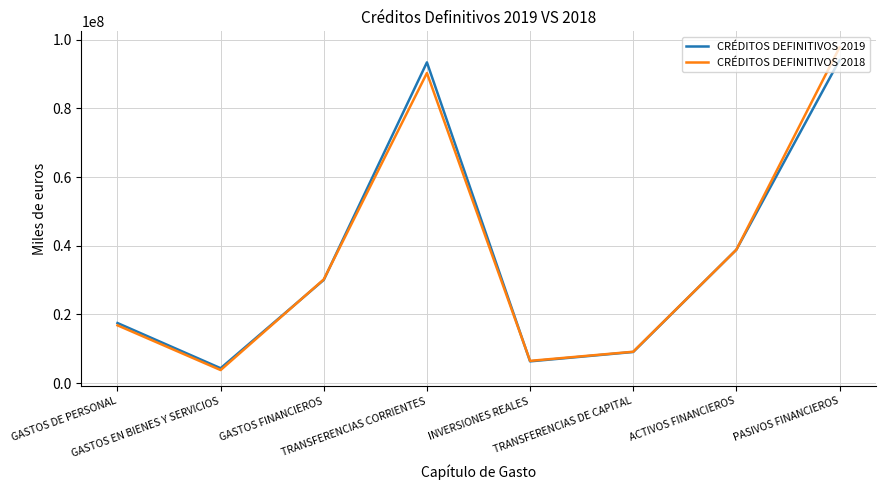

What is the maximum value shown in the chart?

97712614